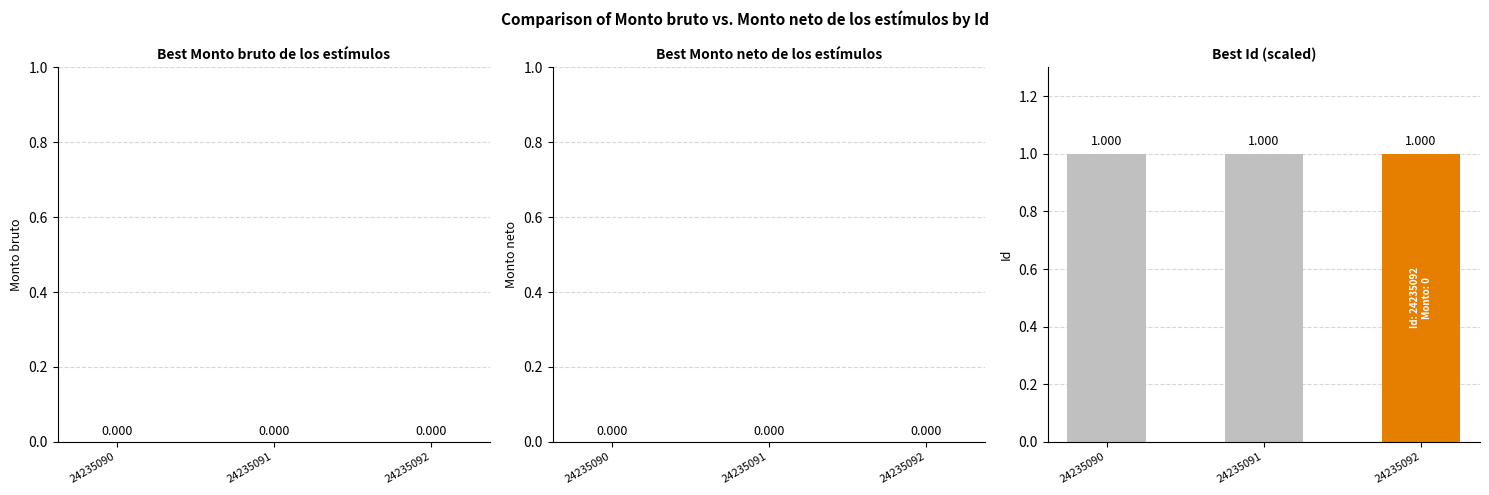

Reading right to left, list all the values displayed in this chart.

Monto bruto de los estímulos: 24235092=0.0	24235091=0.0	24235090=0.0
Monto neto de los estímulos: 24235092=0.0	24235091=0.0	24235090=0.0
Id (scaled): 24235092=1.0	24235091=1.0	24235090=1.0